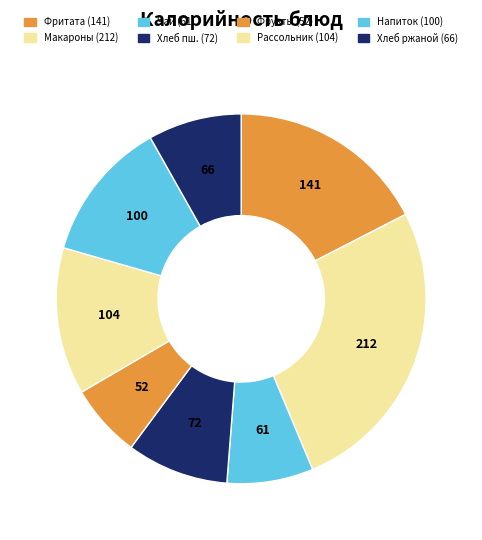

Rank the categories by value from highest to lowest.

Макаронные изделия отварные, Фритата с овощами и соусом, Рассольник со сметаной, Напиток из ягод, Хлеб пшеничный, Хлеб ржаной, Чай с сахаром, Фрукты свежие